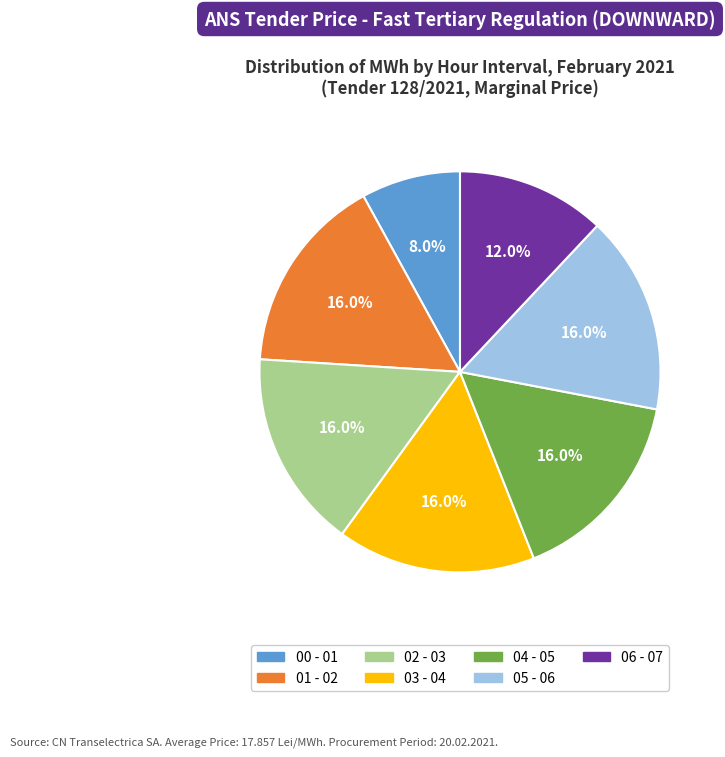

Which has a higher value, 01 - 02 or 00 - 01?

01 - 02